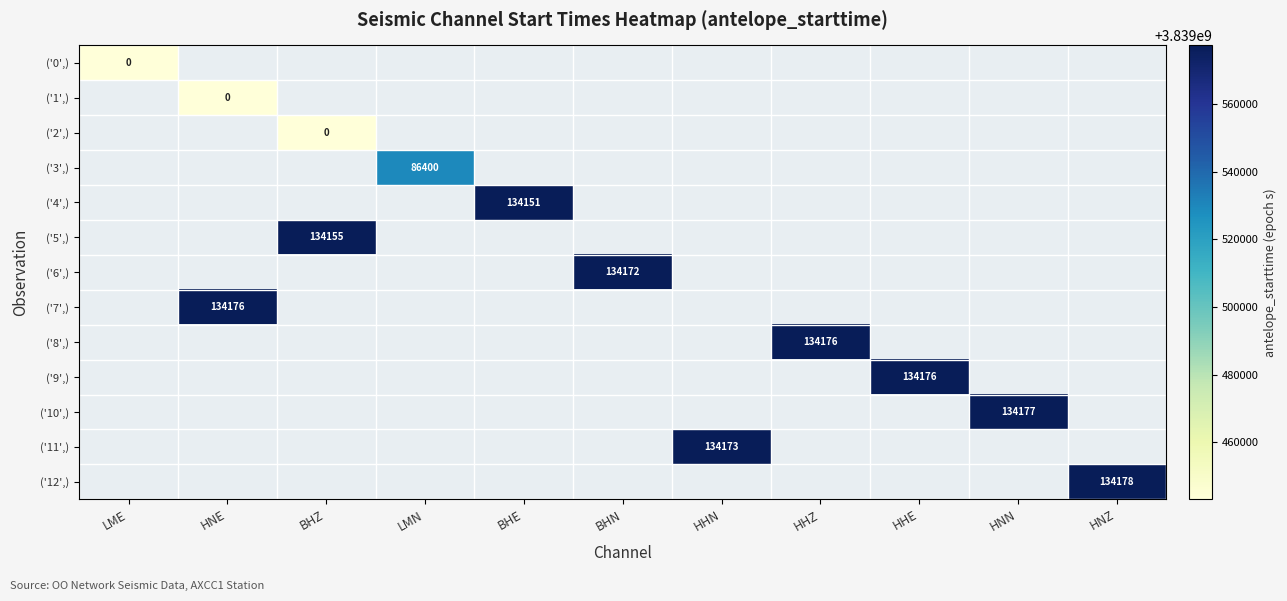

How many series are shown in this chart?

13